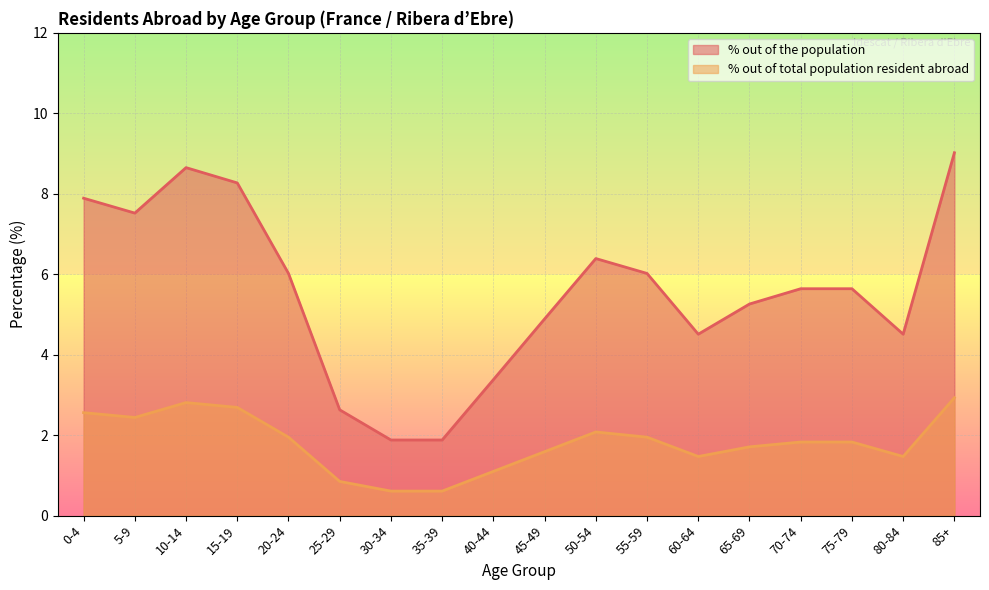

True or false: % out of total population resident abroad and % out of the population cross at least once.

False